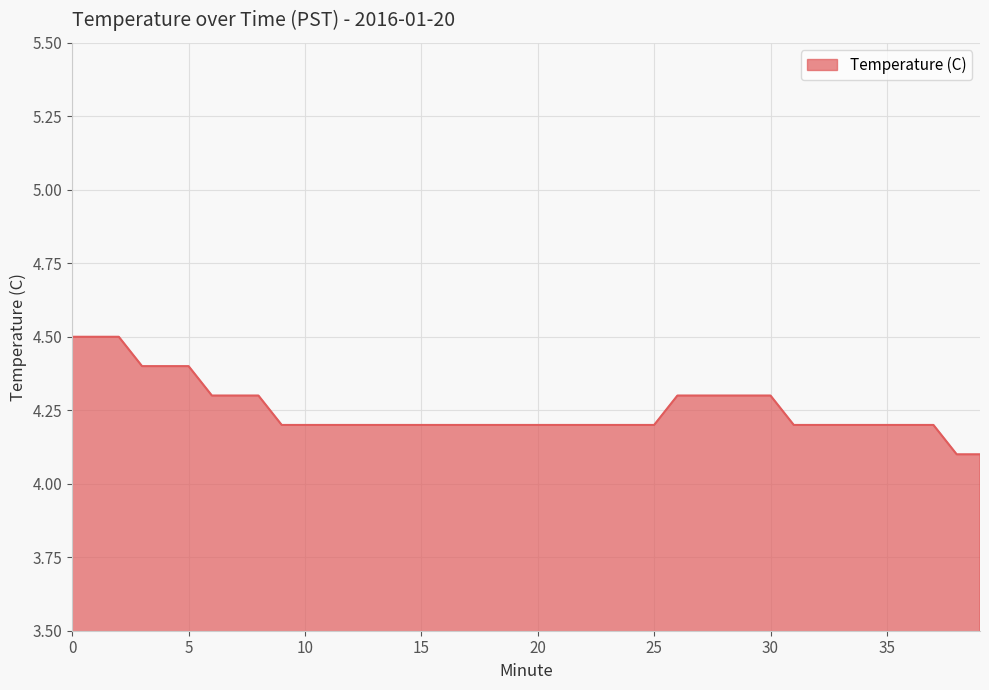

What is the difference between the maximum and minimum values?

0.4